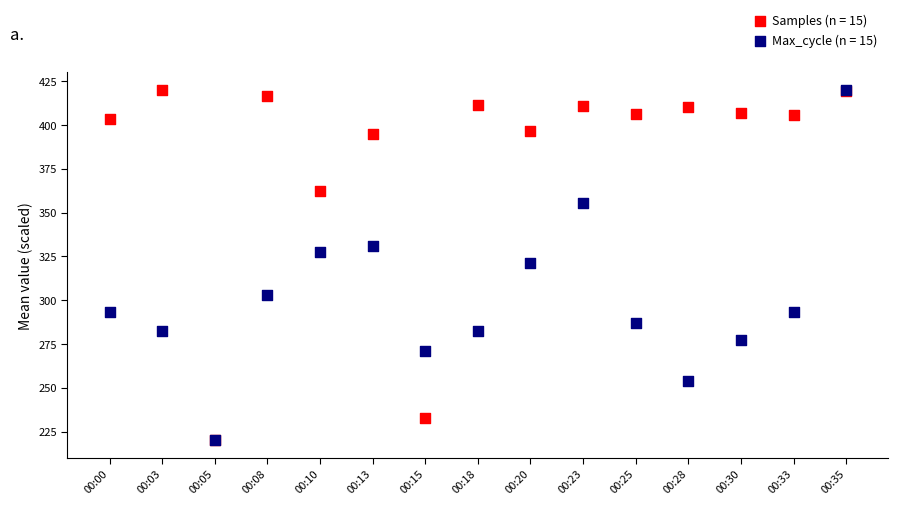

What are all the series names shown in the legend?

Samples (n = 15), Max_cycle (n = 15)